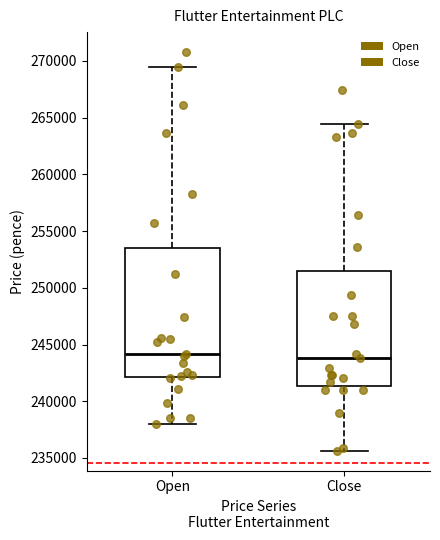

Which box is the tallest, from its lower edge to its upper edge?

Open